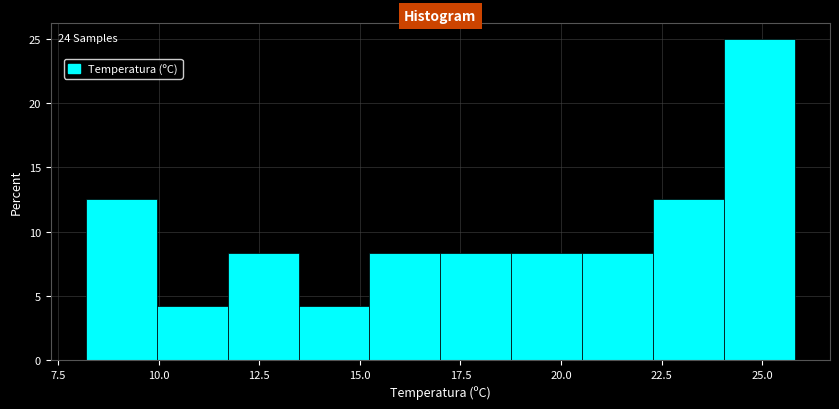

Around what value on the x-axis is the tallest bar? Give the approximate position of its centre, as read against the axis.

25.0